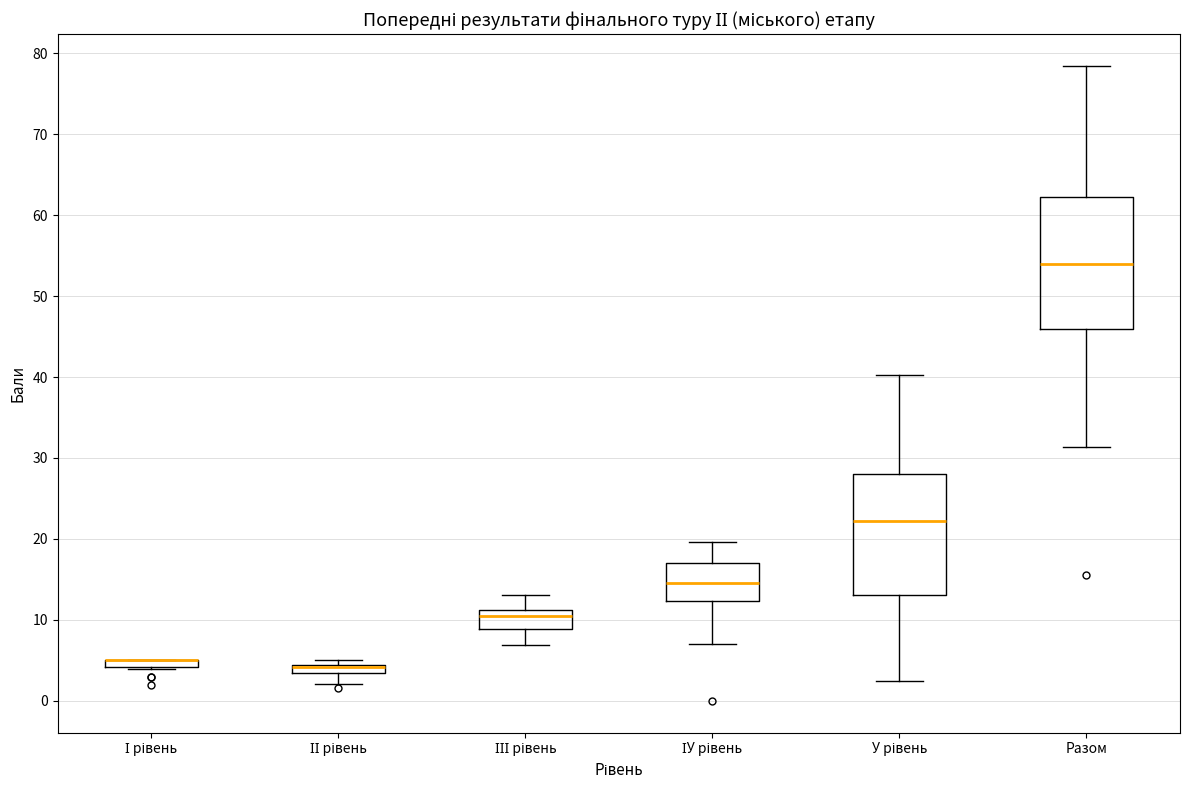

Where is the lower edge of the box for І рівень on the y-axis? The values are not printed on the chart, so give them approximately, as read against the axis.

4